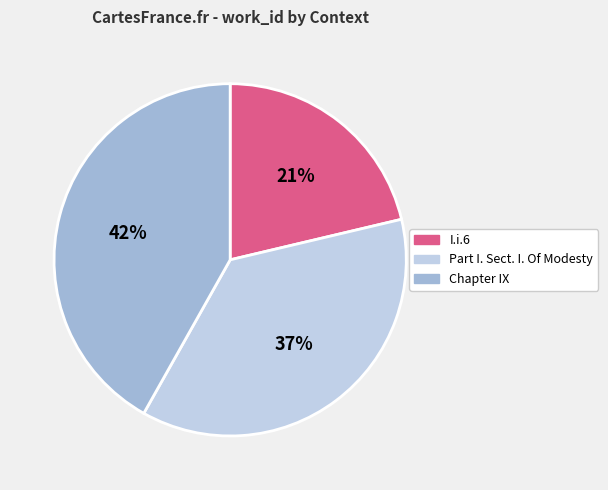

To the nearest percent, what percentage of the pie is I.i.6?

21%